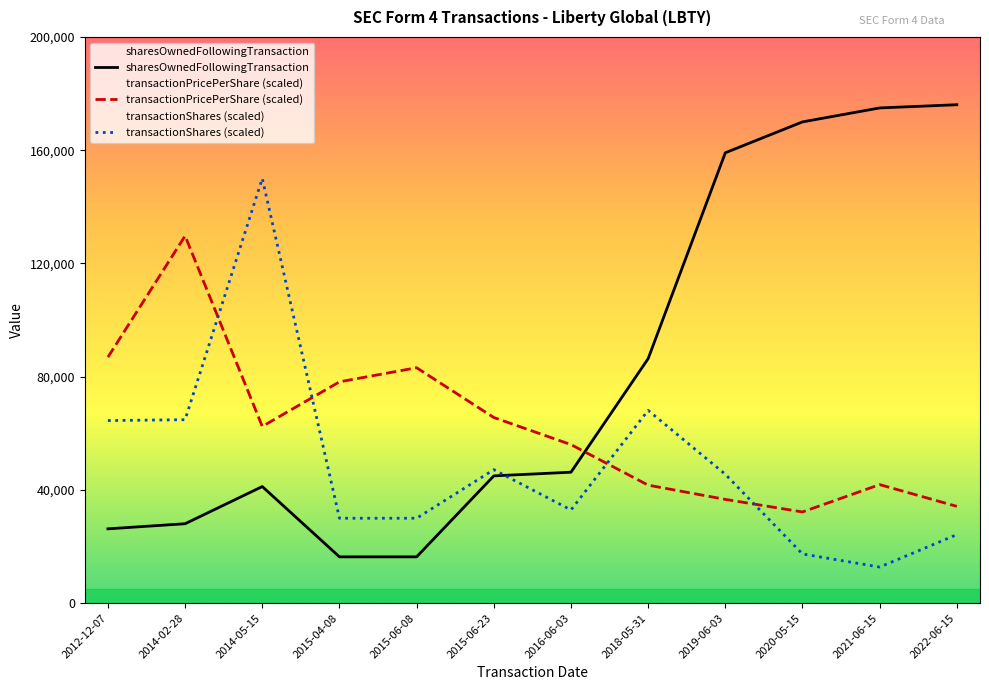

Where do sharesOwnedFollowingTransaction and transactionShares first cross each other?

2015-06-23 and 2016-06-03